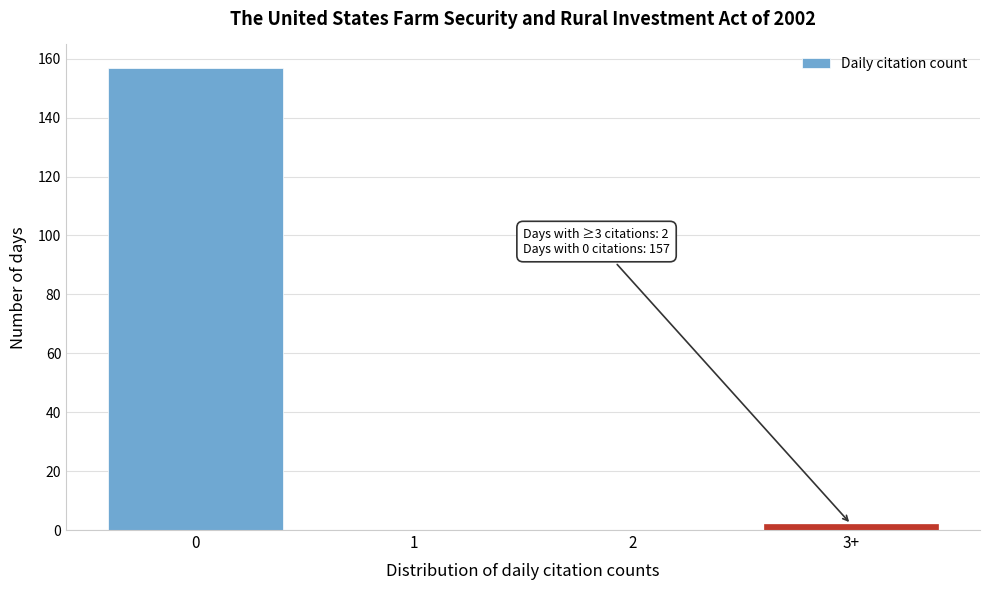

Reading left to right, list all the values displayed in this chart.

0=157	1=0	2=0	3+=2